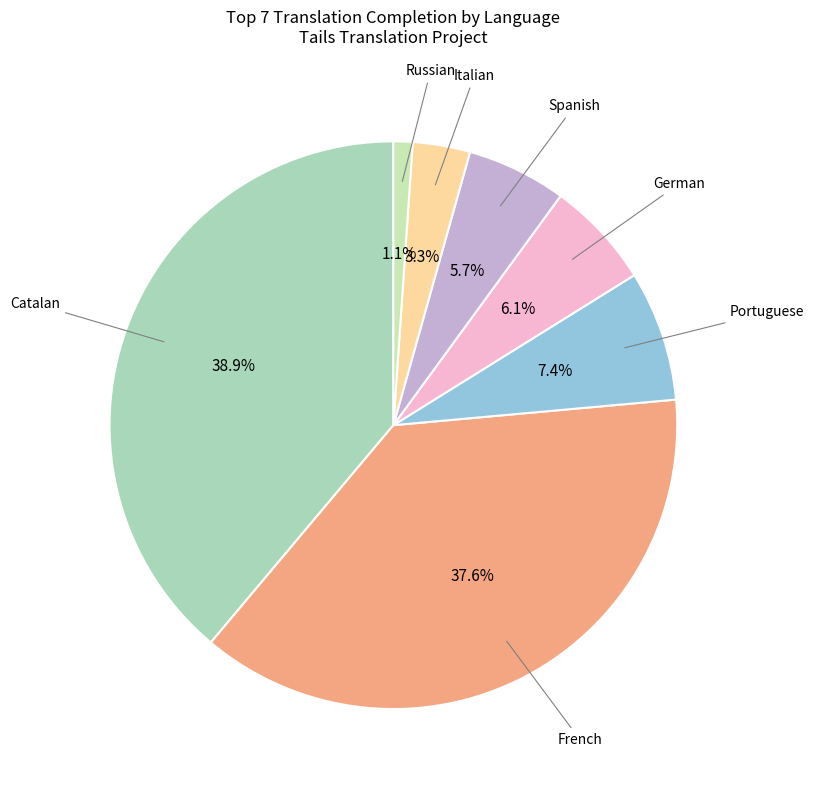

How much of the chart is everything except Russian?

98.9%